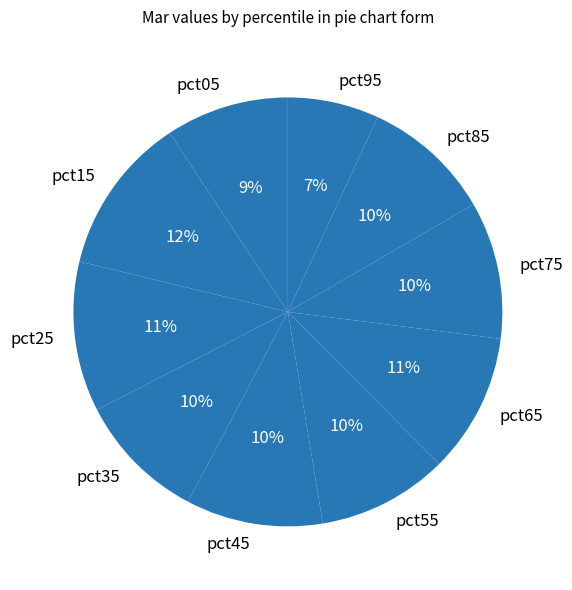

Between pct05 and pct15, which is larger?

pct15